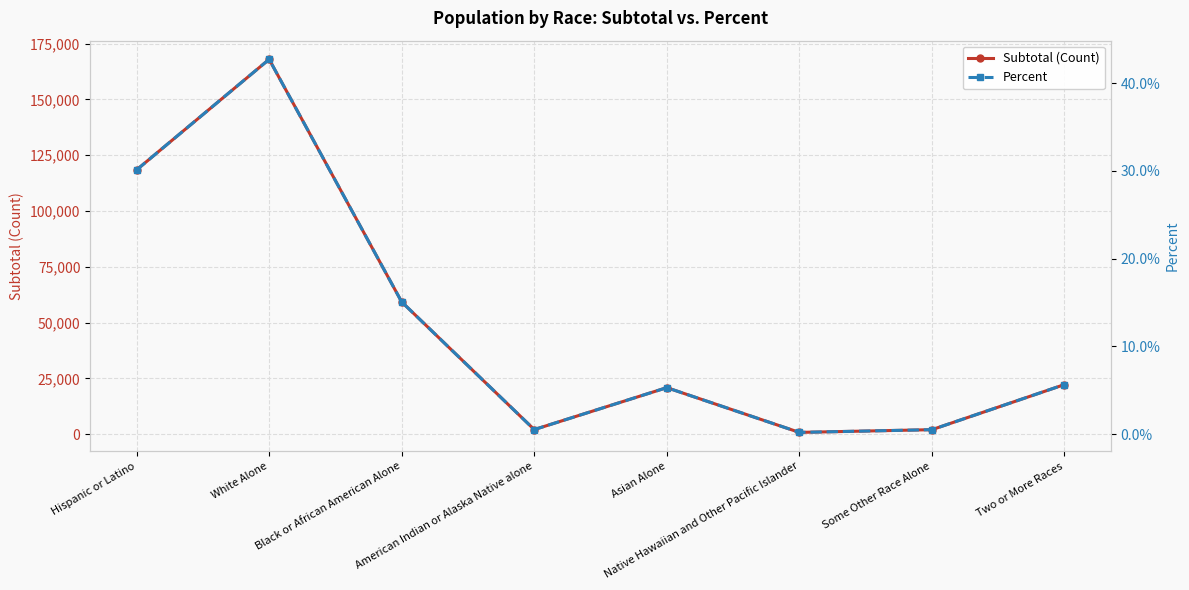

What is the label of the 8th point from the left?

Two or More Races